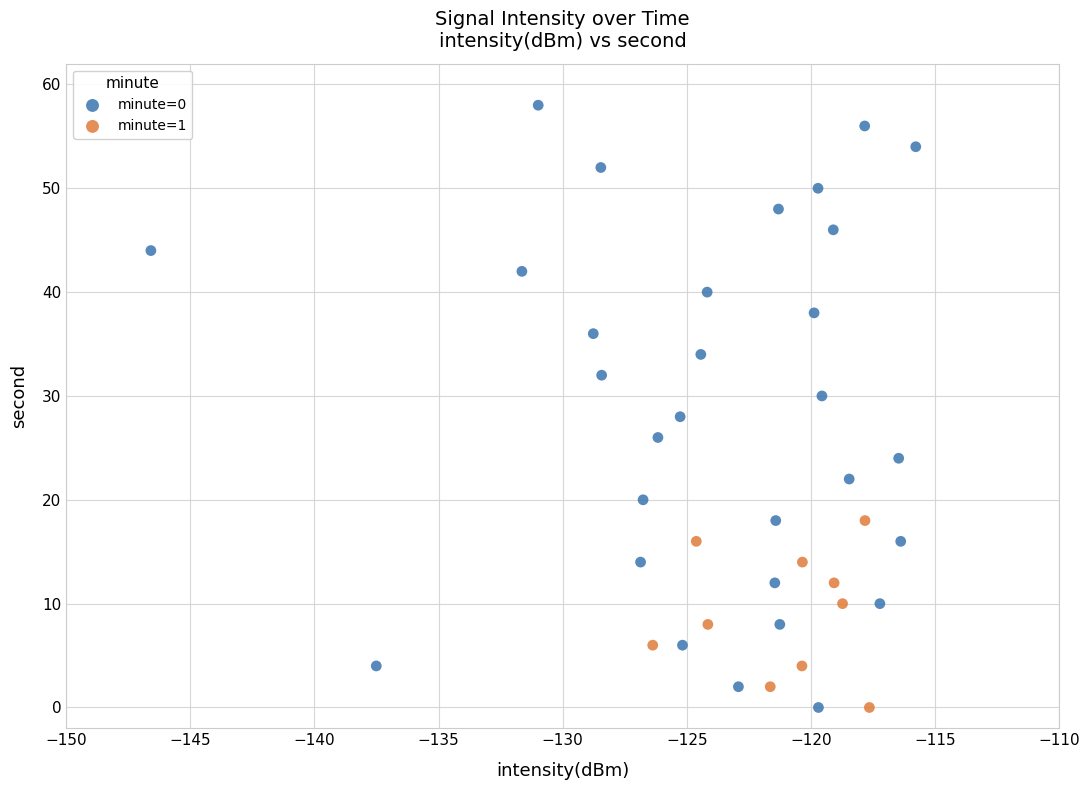

Which series has the largest Y range (max minus min)?

minute=0